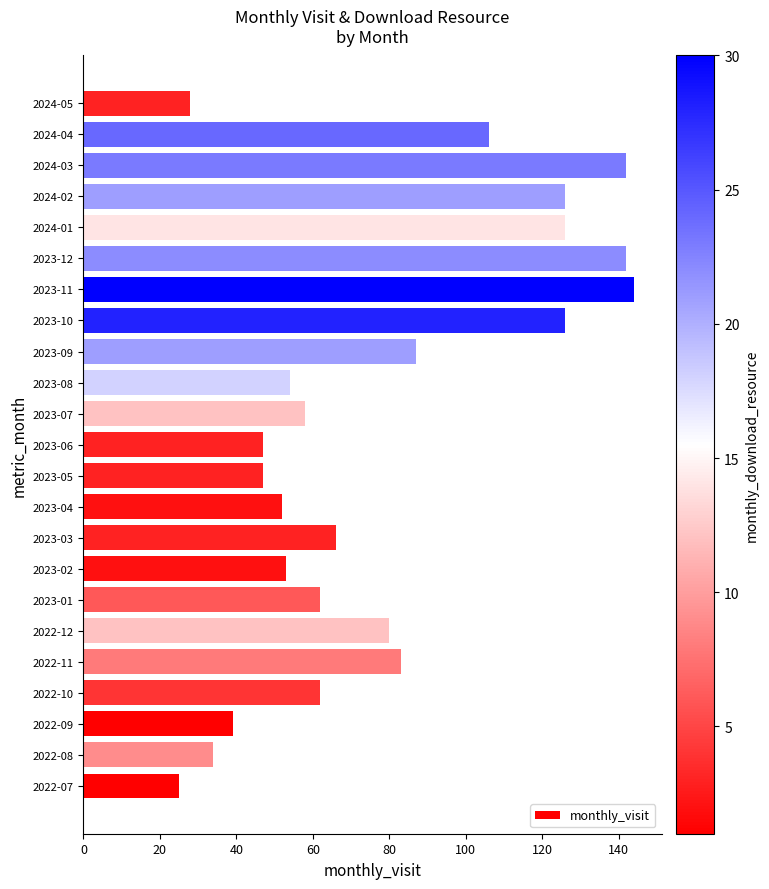

The value at 2024-04 is 186. True or false?

False